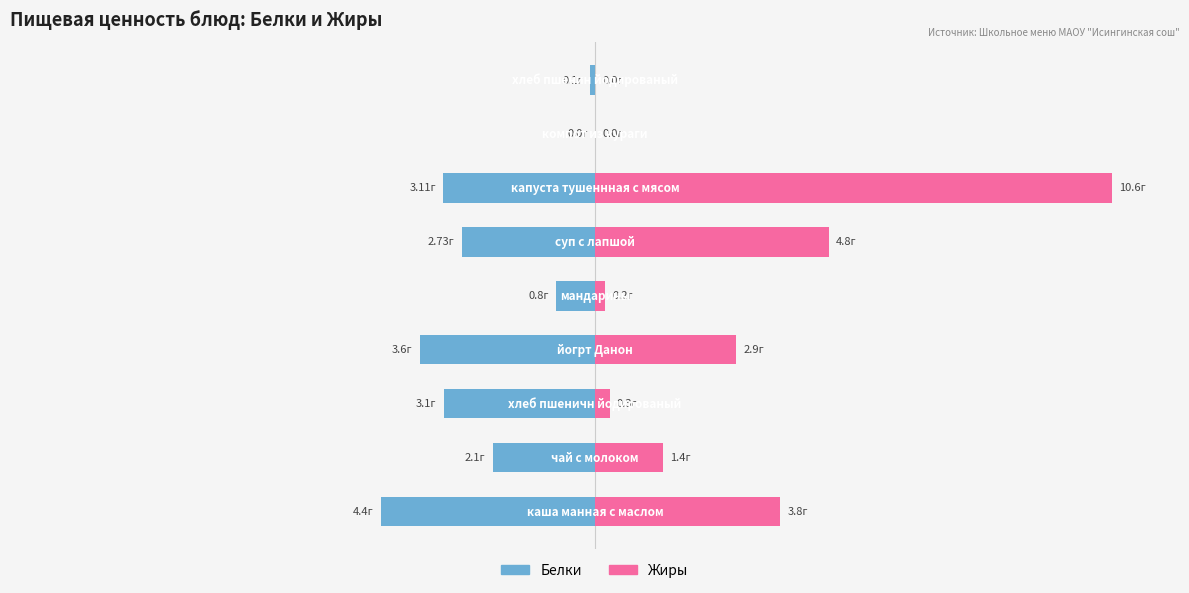

True or false: Жиры has a value of 2.0 at 0.

False